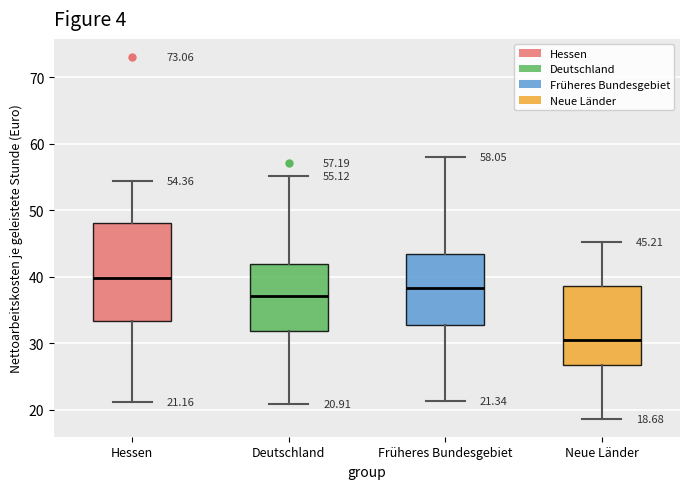

Comparing the boxes themselves (not the whiskers), which one is the tallest?

Hessen